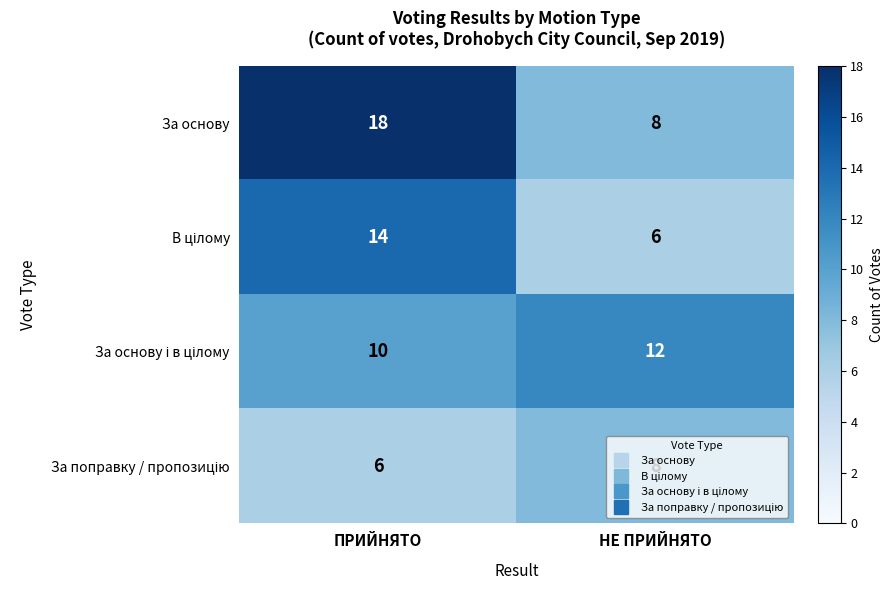

What is the smallest value displayed?

6